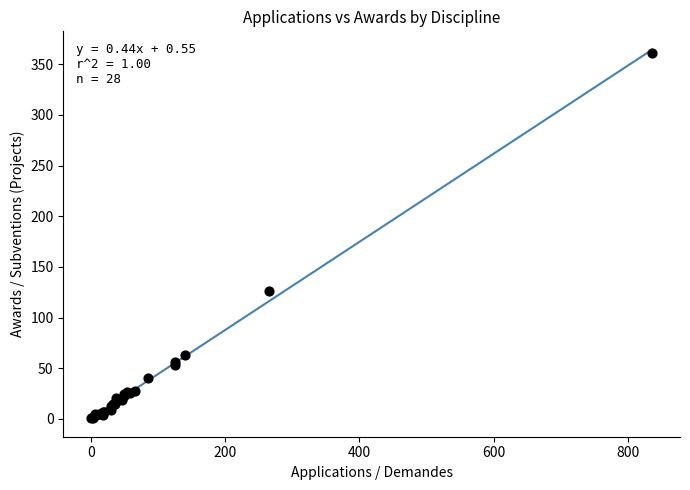

What Y value in the scatter plot is closest to 181?

126